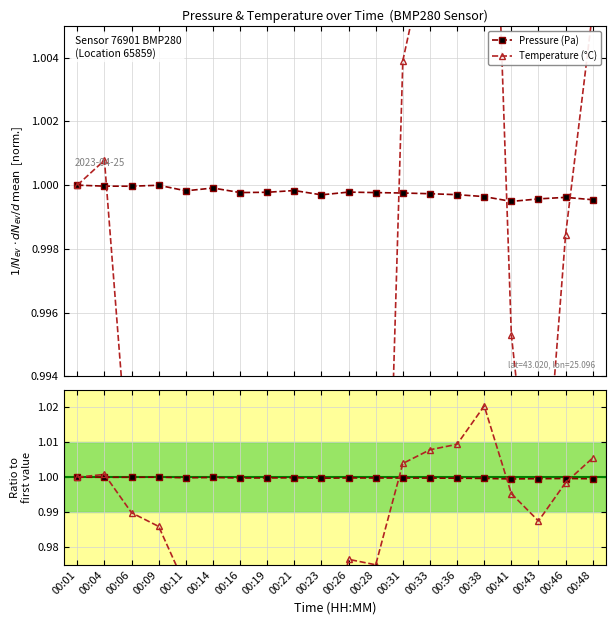

What is the maximum value for Temperature (°C)?

1.0